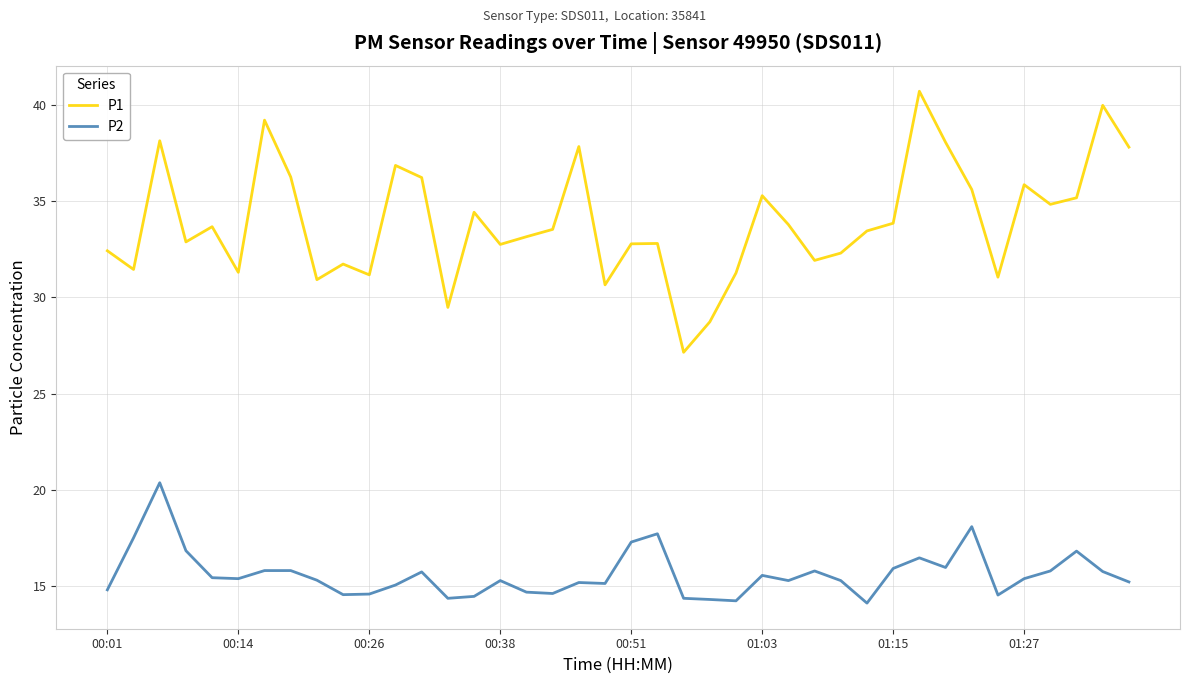

In P1, how many points are lower than both neighbors (excluding endpoints)?

12